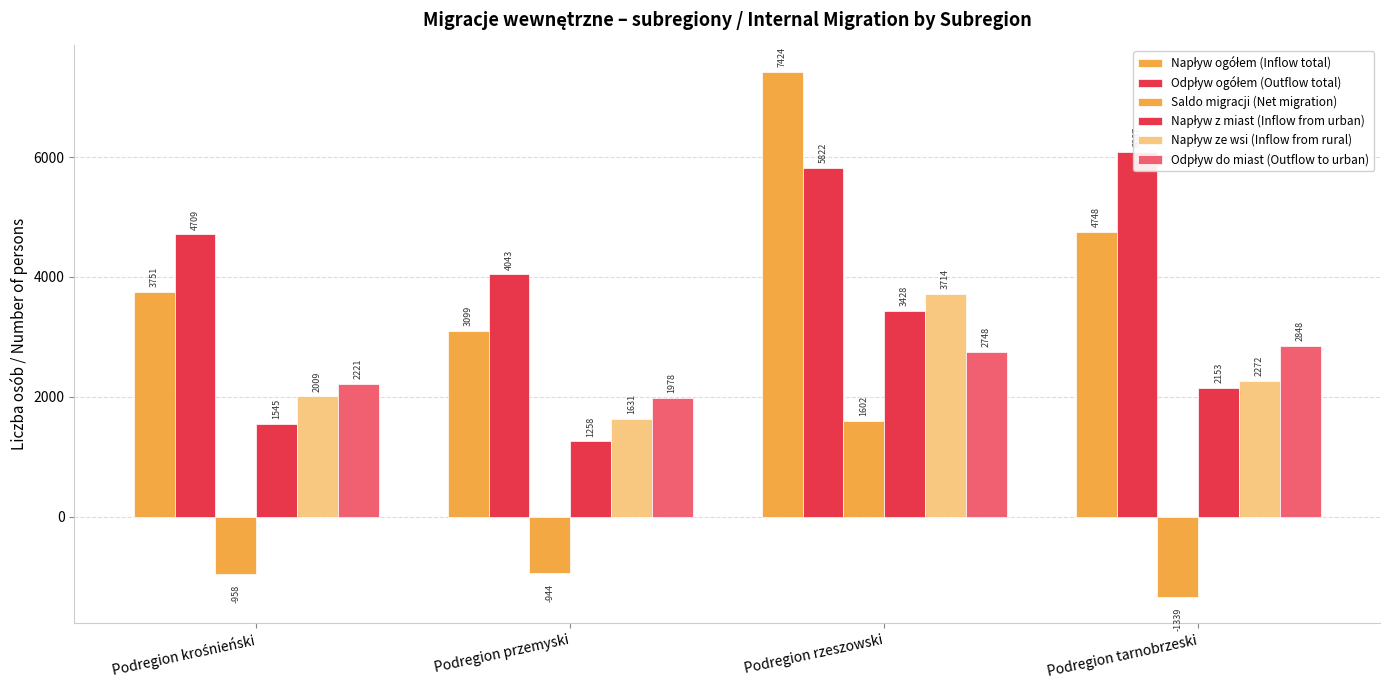

Are the bars horizontal?

No